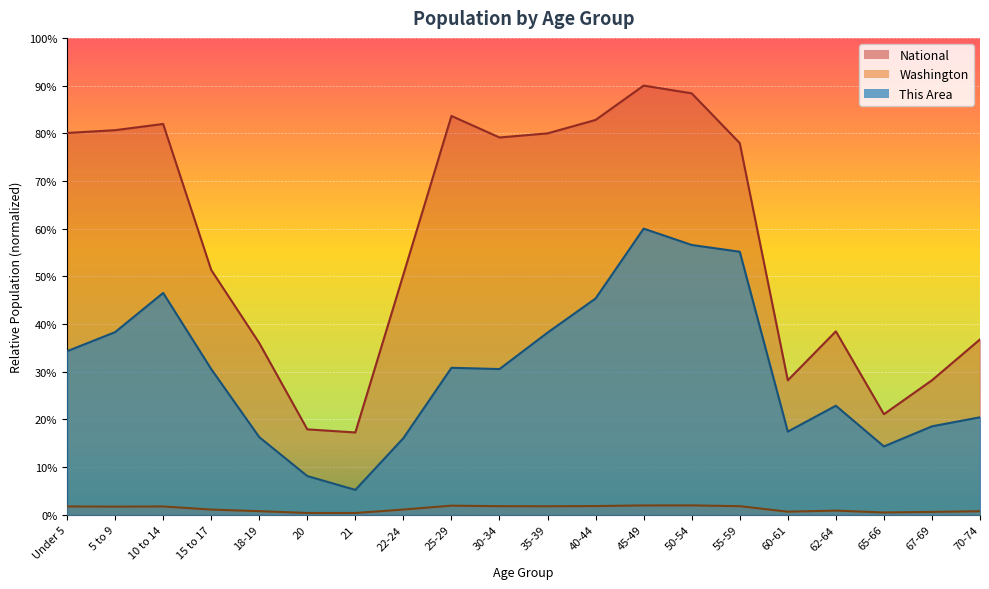

Which series has the widest spread of values?

National